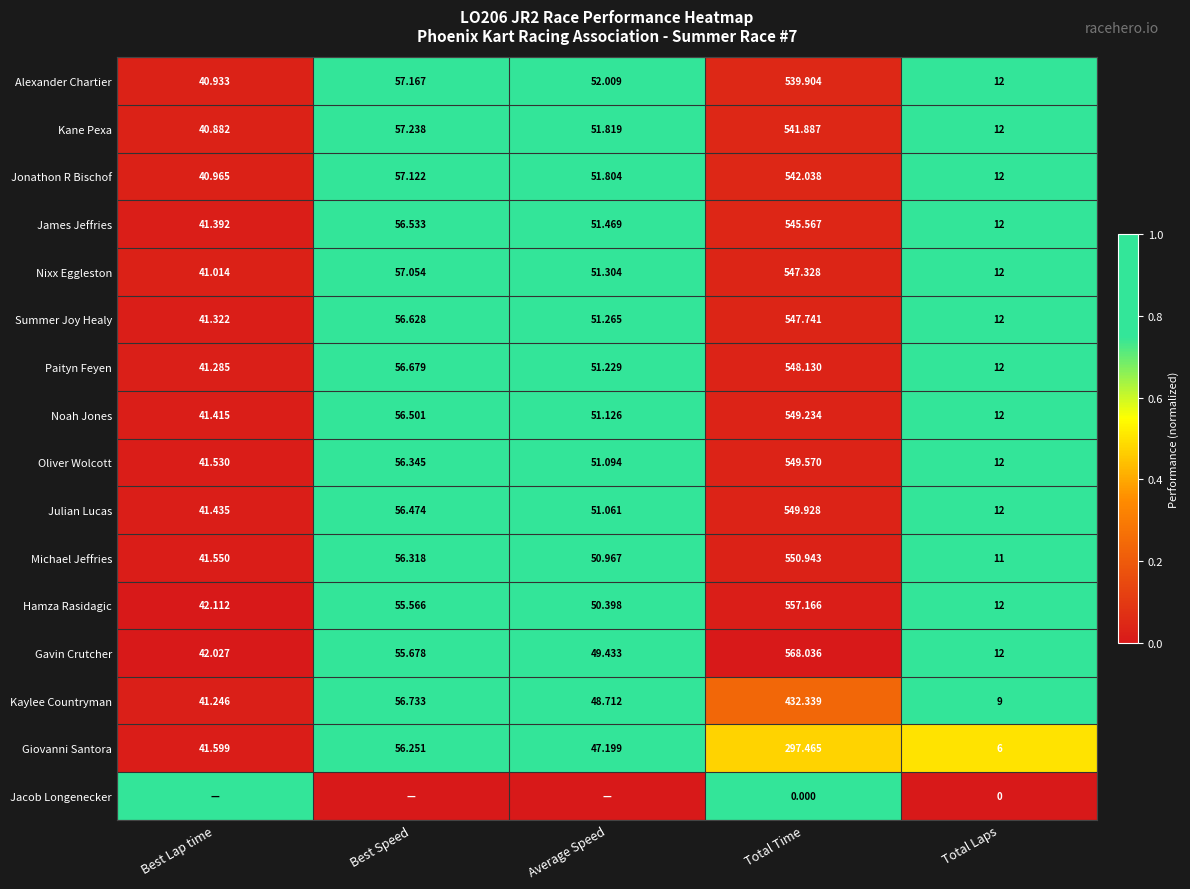

At which label does Kaylee Countryman reach its minimum?

Total Laps